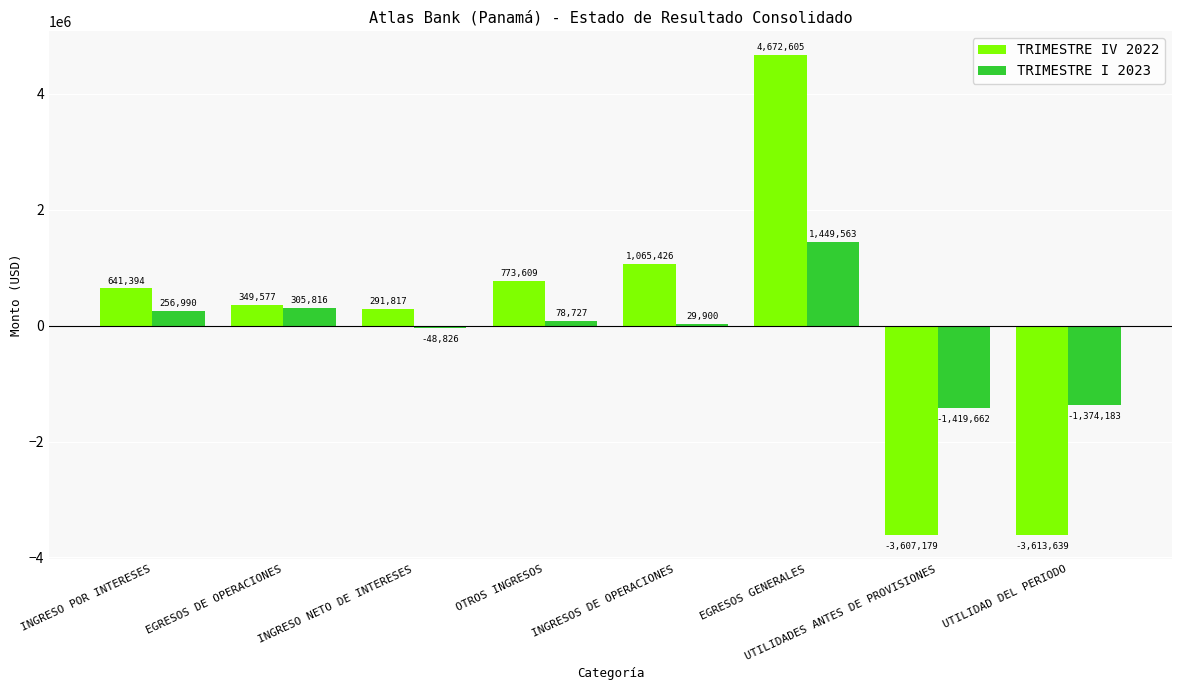

What is the maximum value shown in the chart?

4672605.4